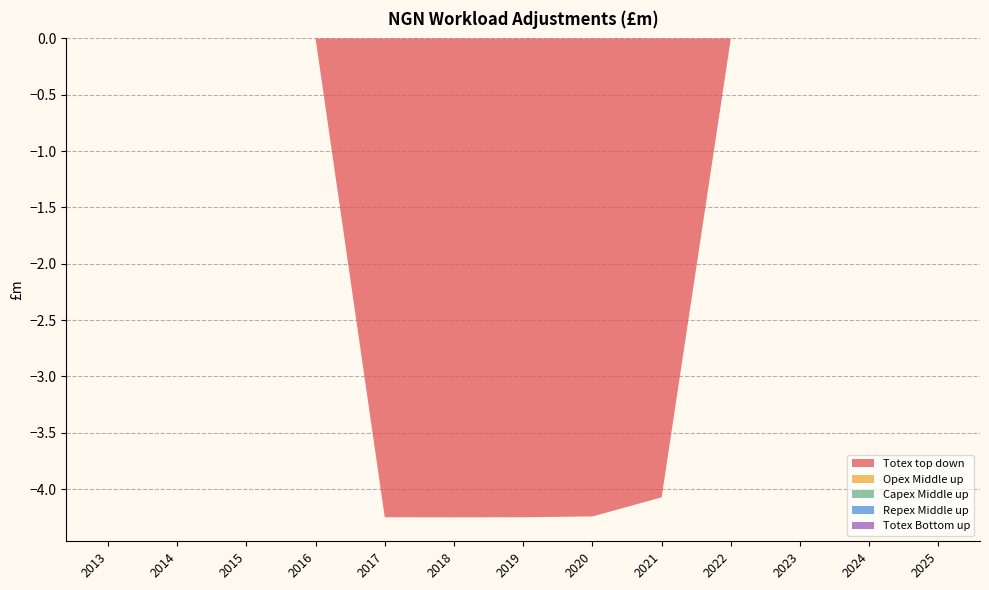

Reading right to left, what are all the values shown in this chart?

Totex top down: 2025=0.0	2024=0.0	2023=0.0	2022=0.0	2021=-4.1	2020=-4.2	2019=-4.2	2018=-4.2	2017=-4.2	2016=0.0	2015=0.0	2014=0.0	2013=0.0
Opex Middle up: 2025=0.0	2024=0.0	2023=0.0	2022=0.0	2021=0.0	2020=0.0	2019=0.0	2018=0.0	2017=0.0	2016=0.0	2015=0.0	2014=0.0	2013=0.0
Capex Middle up: 2025=0.0	2024=0.0	2023=0.0	2022=0.0	2021=0.0	2020=0.0	2019=0.0	2018=0.0	2017=0.0	2016=0.0	2015=0.0	2014=0.0	2013=0.0
Repex Middle up: 2025=0.0	2024=0.0	2023=0.0	2022=0.0	2021=0.0	2020=0.0	2019=0.0	2018=0.0	2017=0.0	2016=0.0	2015=0.0	2014=0.0	2013=0.0
Totex Bottom up: 2025=0.0	2024=0.0	2023=0.0	2022=0.0	2021=0.0	2020=0.0	2019=0.0	2018=0.0	2017=0.0	2016=0.0	2015=0.0	2014=0.0	2013=0.0